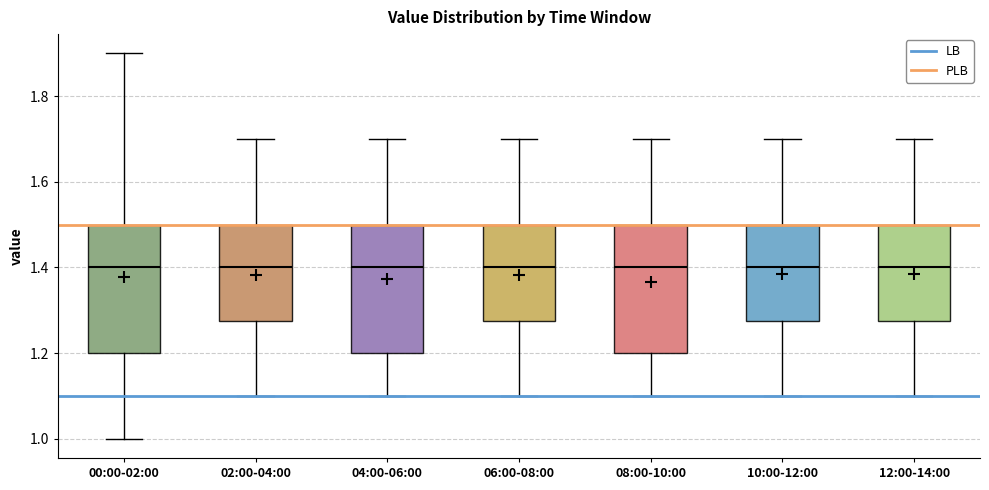

Reading left to right, read every box against the y-axis: the position of its median line, the range the box covers, and the ends of its whiskers. The values are not printed on the chart, so give them approximately, as read against the axis.

00:00-02:00: median 1.40, box 1.20 to 1.50, whiskers 1.00 to 1.90
02:00-04:00: median 1.40, box 1.28 to 1.50, whiskers 1.10 to 1.70
04:00-06:00: median 1.40, box 1.20 to 1.50, whiskers 1.10 to 1.70
06:00-08:00: median 1.40, box 1.28 to 1.50, whiskers 1.10 to 1.70
08:00-10:00: median 1.40, box 1.20 to 1.50, whiskers 1.10 to 1.70
10:00-12:00: median 1.40, box 1.28 to 1.50, whiskers 1.10 to 1.70
12:00-14:00: median 1.40, box 1.28 to 1.50, whiskers 1.10 to 1.70